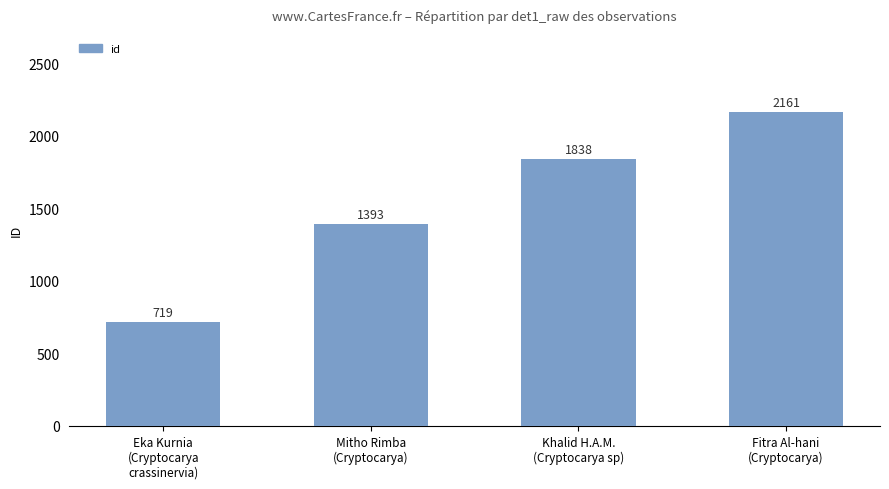

Reading right to left, what are all the values shown in this chart?

2161	1838	1393	719